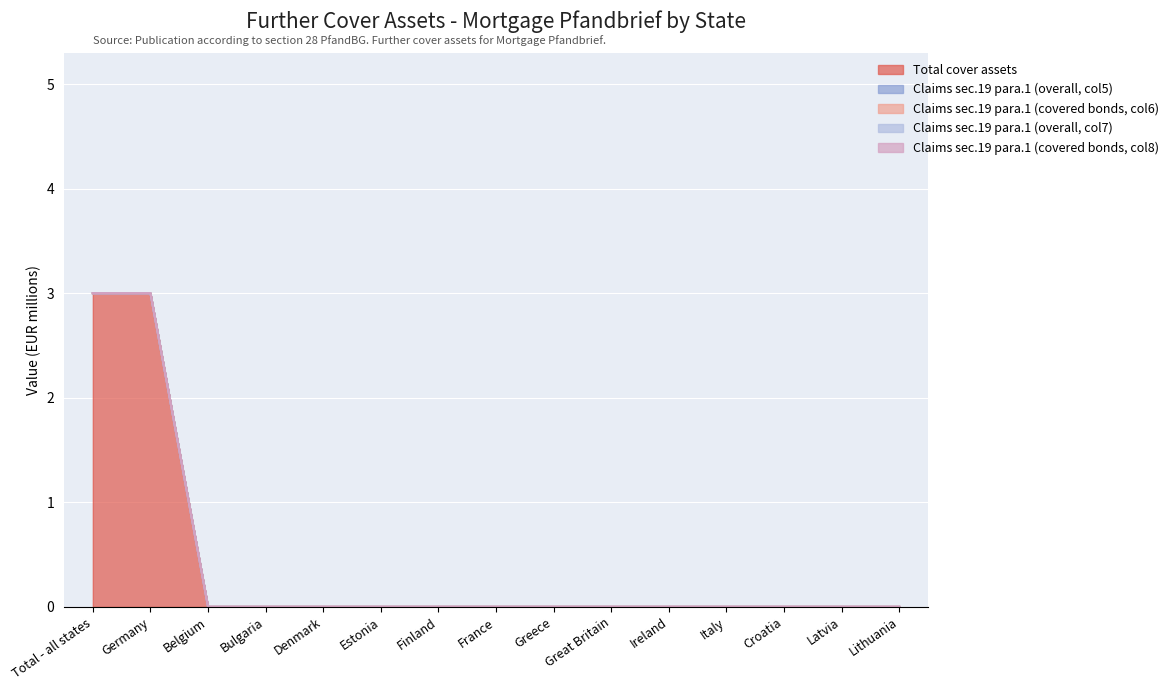

What is the sum of all Total cover assets values?

6